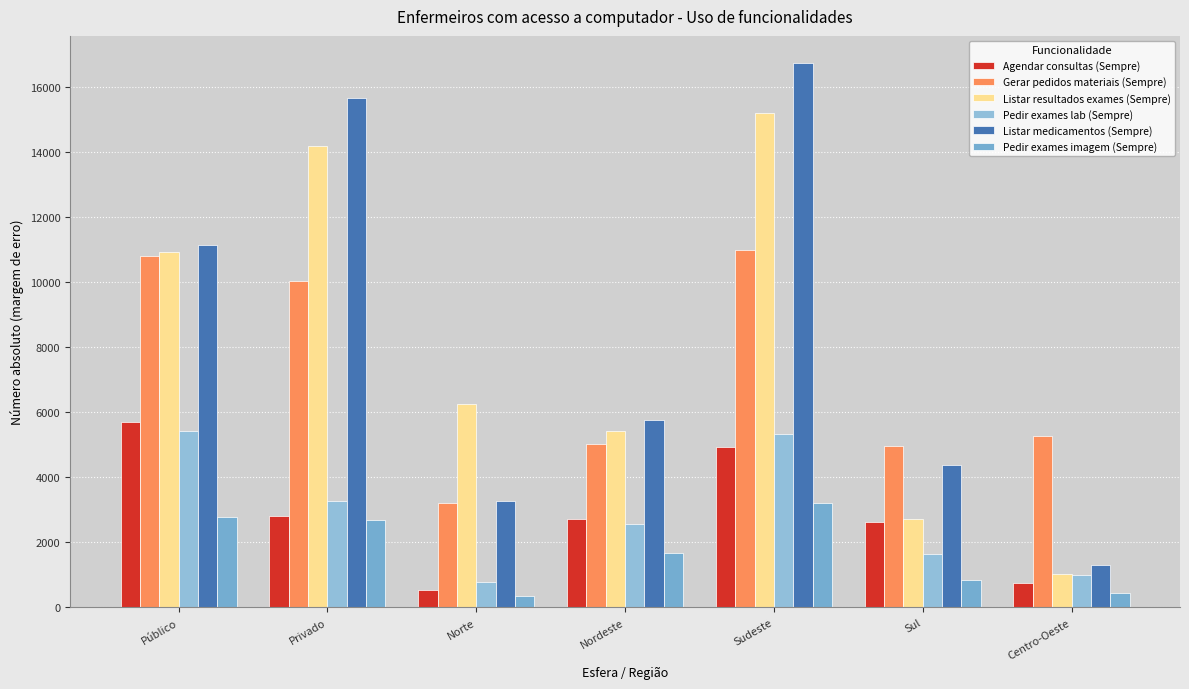

How many bars are there in total?

42